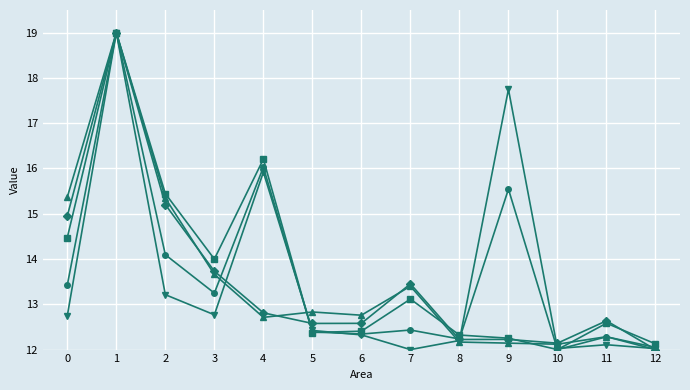

What is the total value across all series at 11?

61.9